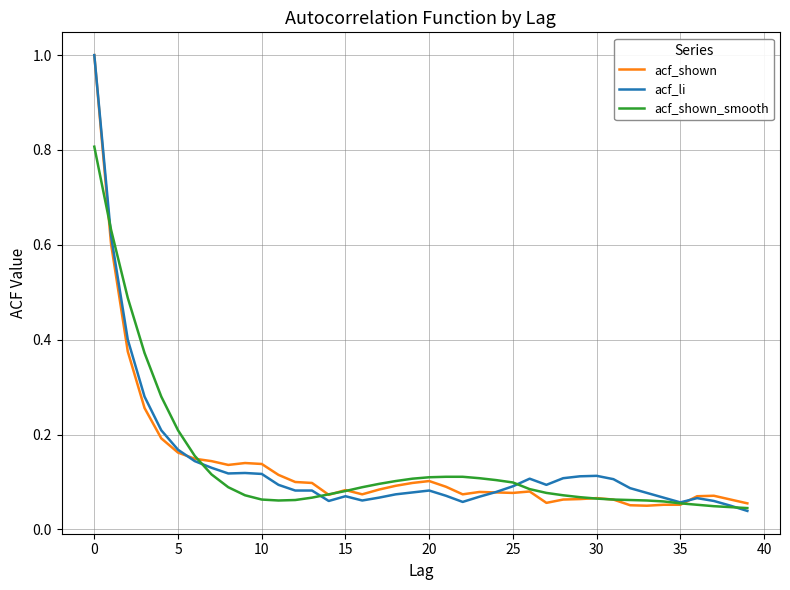

What is the maximum value shown in the chart?

1.0